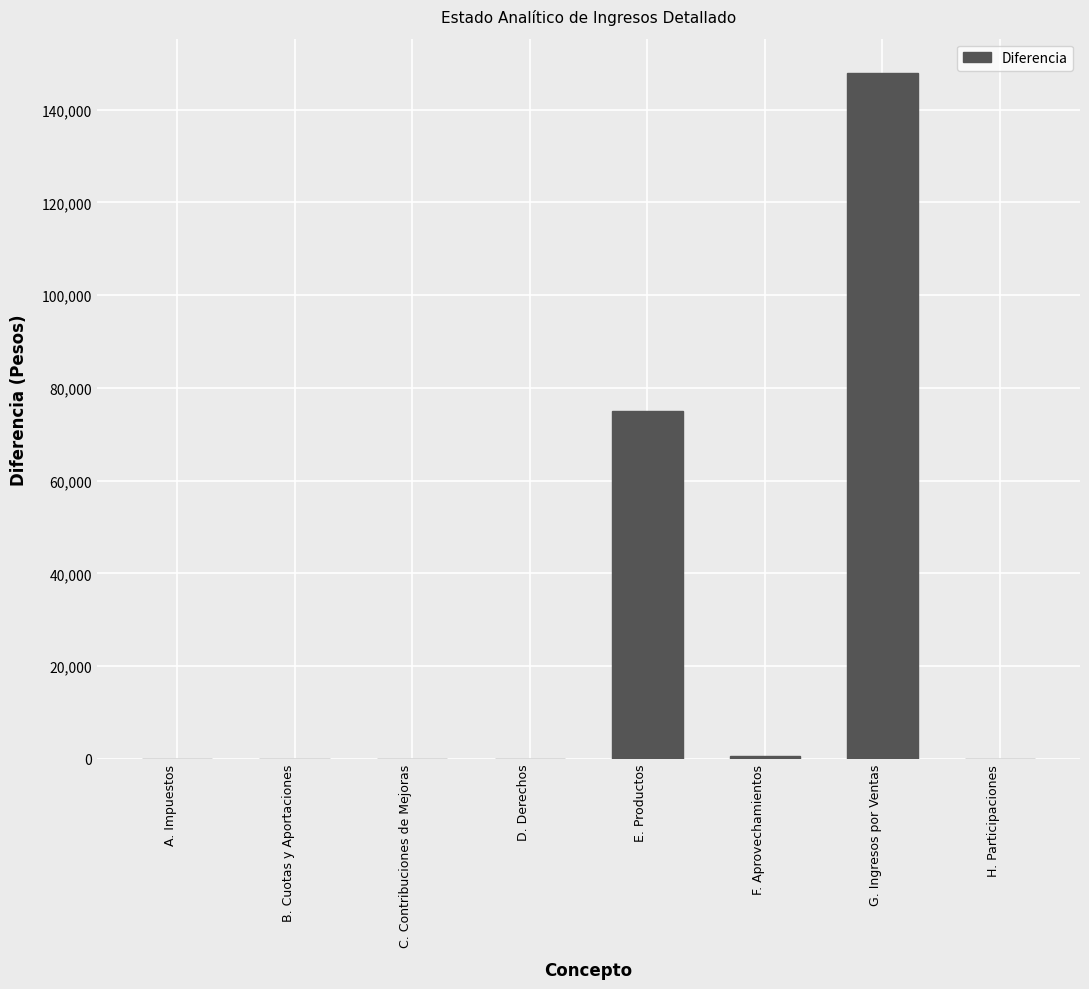

The value at B. Cuotas y Aportaciones is 0.0. True or false?

True